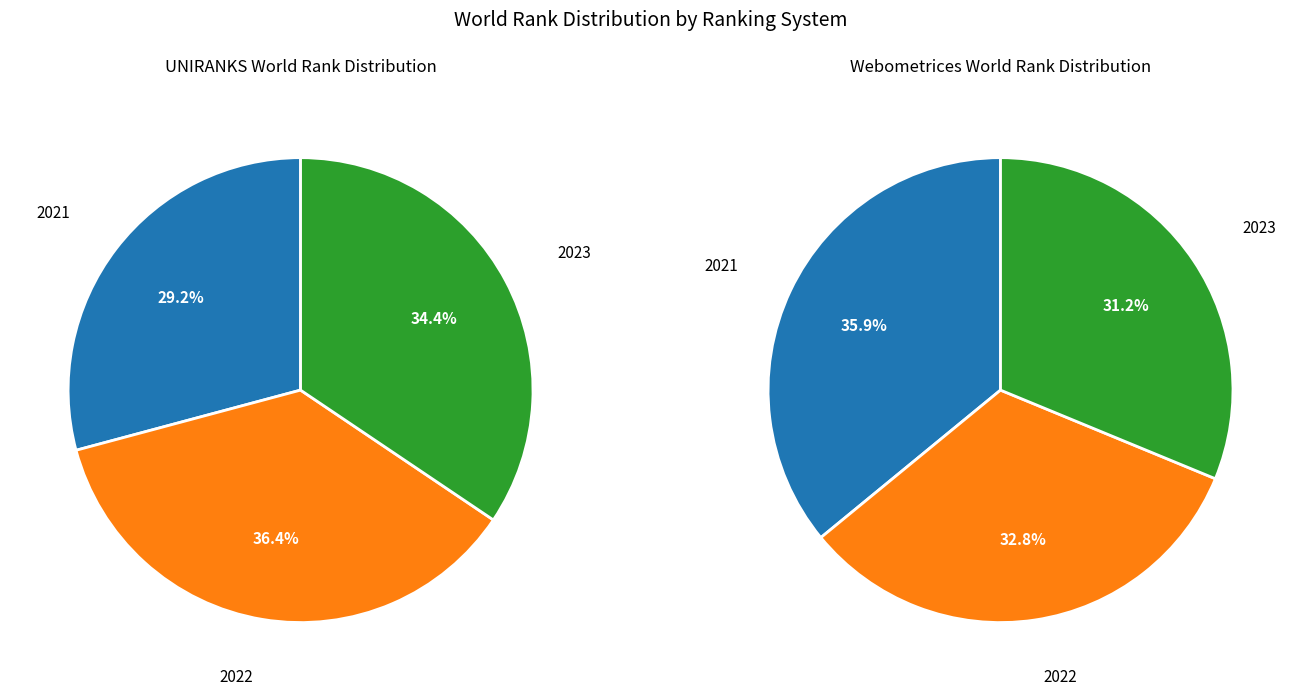

Is it true that 2021 is 29% of the pie?

True